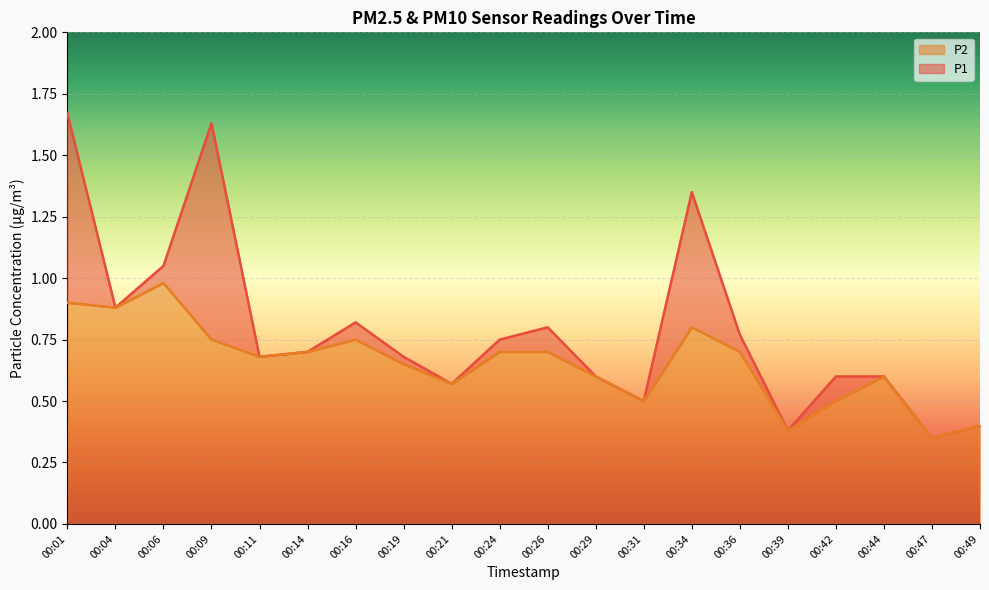

Does the chart display data point markers on the line(s)?

No